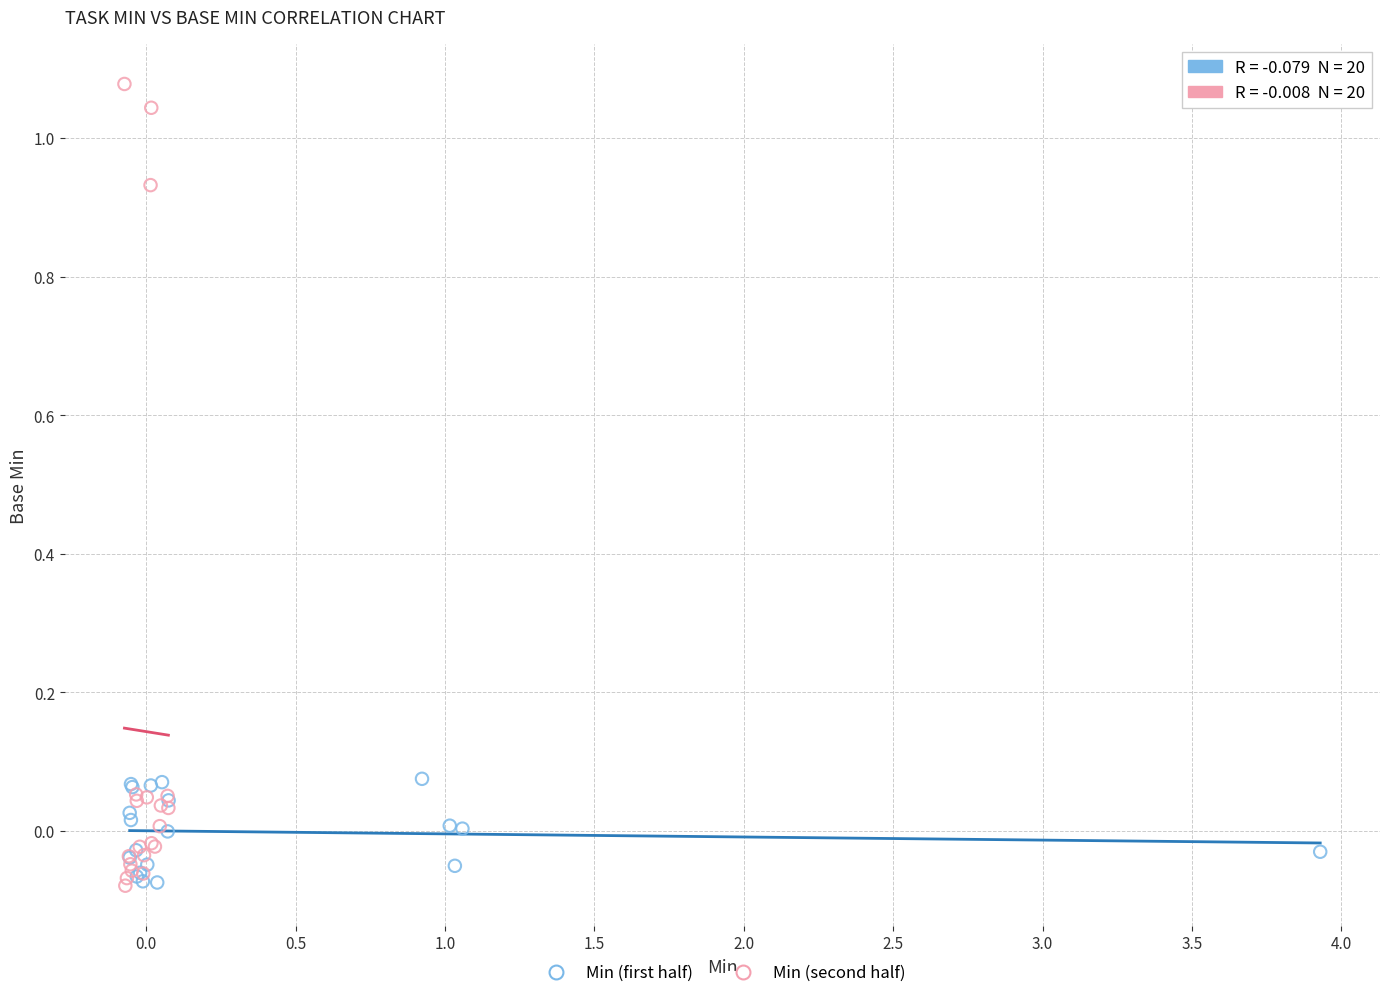

Which series contains the highest Y value?

Min (second half)